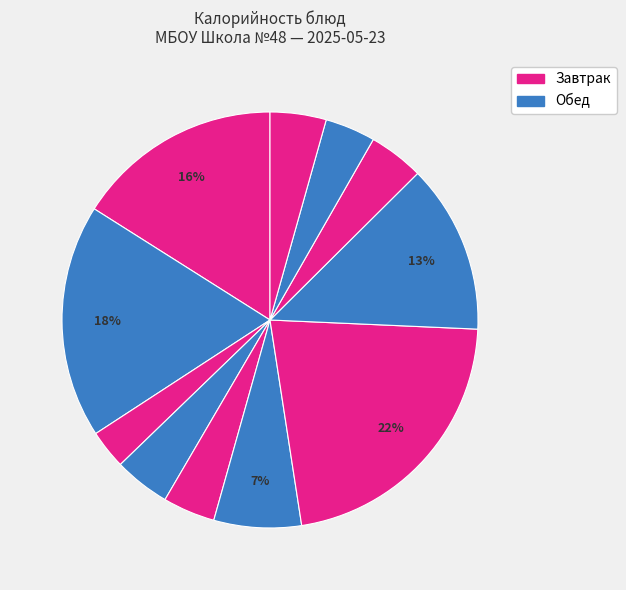

Count the number of slices in the pie.

11